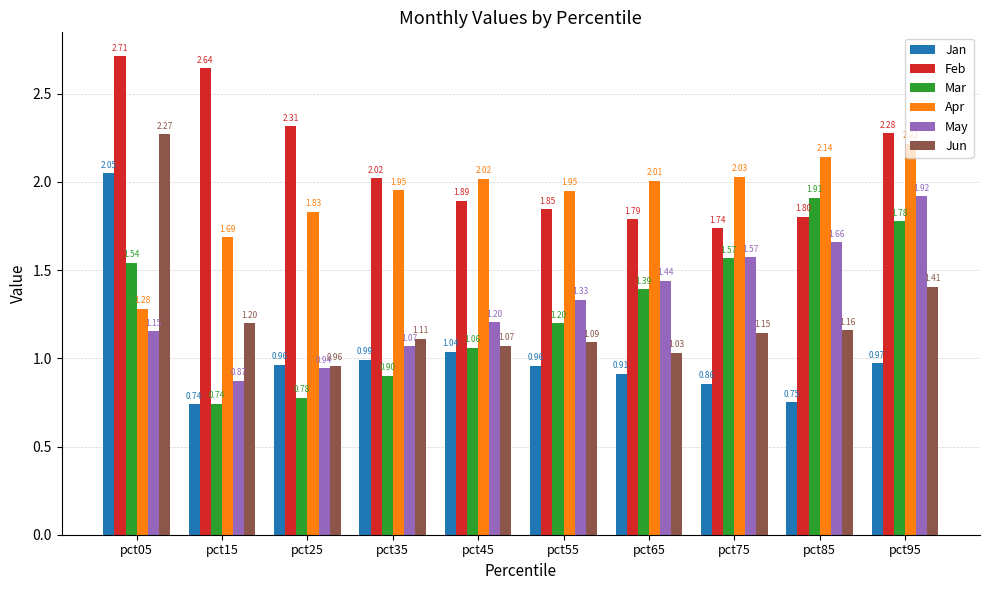

Which category has the highest value across all series?

pct05